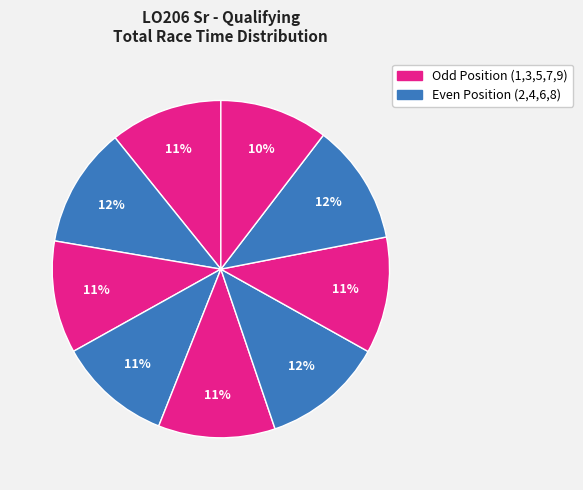

Is there a majority slice in this chart?

No